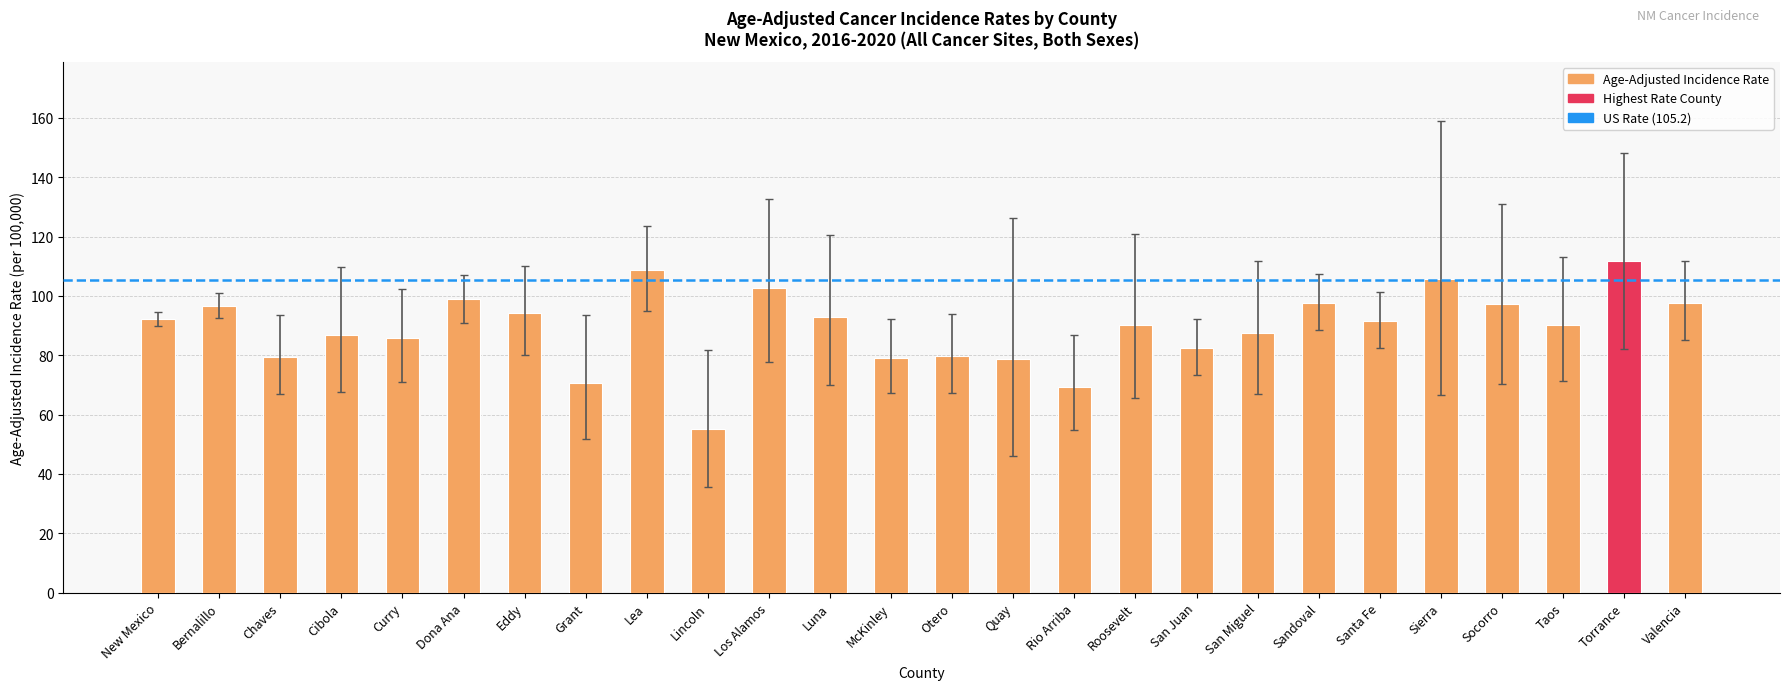

What is the difference between the second highest and minimum values?

53.4